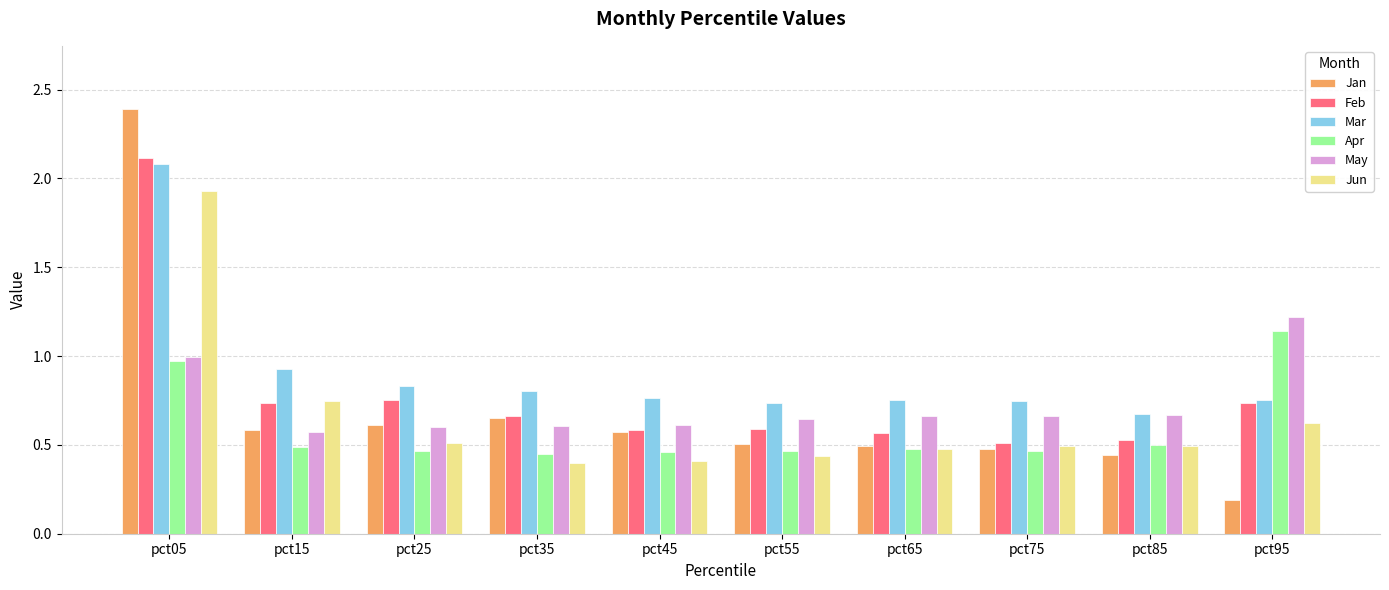

How many groups of bars are there?

10